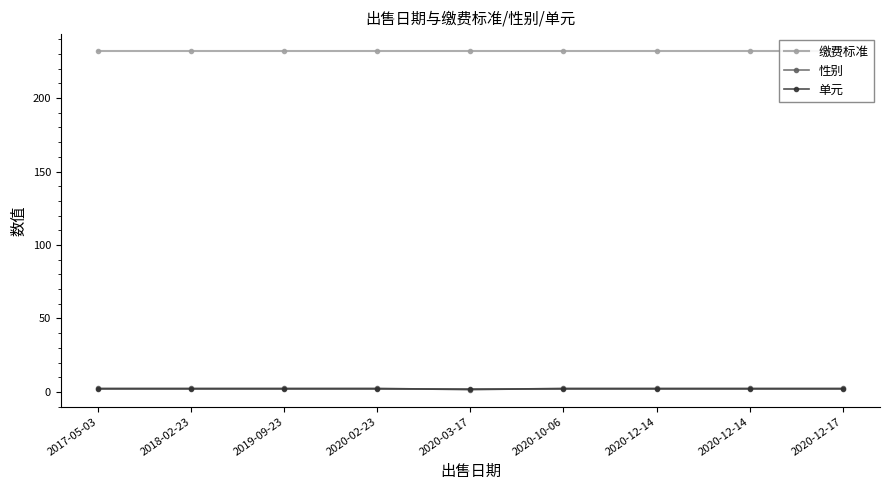

At 2020-12-14, list the series in order from smallest to largest.

单元, 性别, 缴费标准